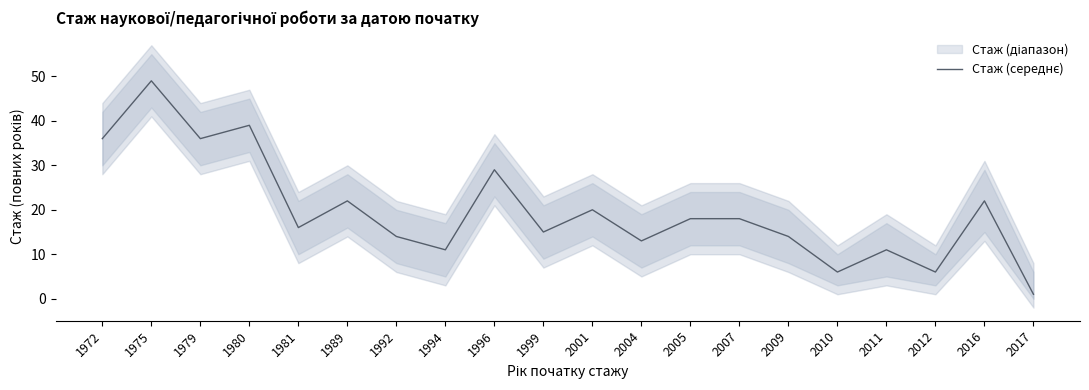

At which category does the data reach its first local peak?

1975